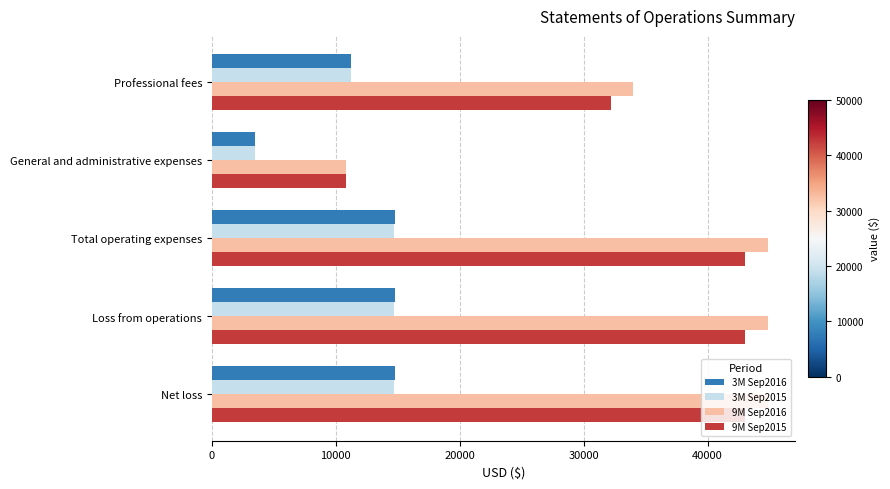

Which series has the largest range (max minus min)?

9M Sep2016